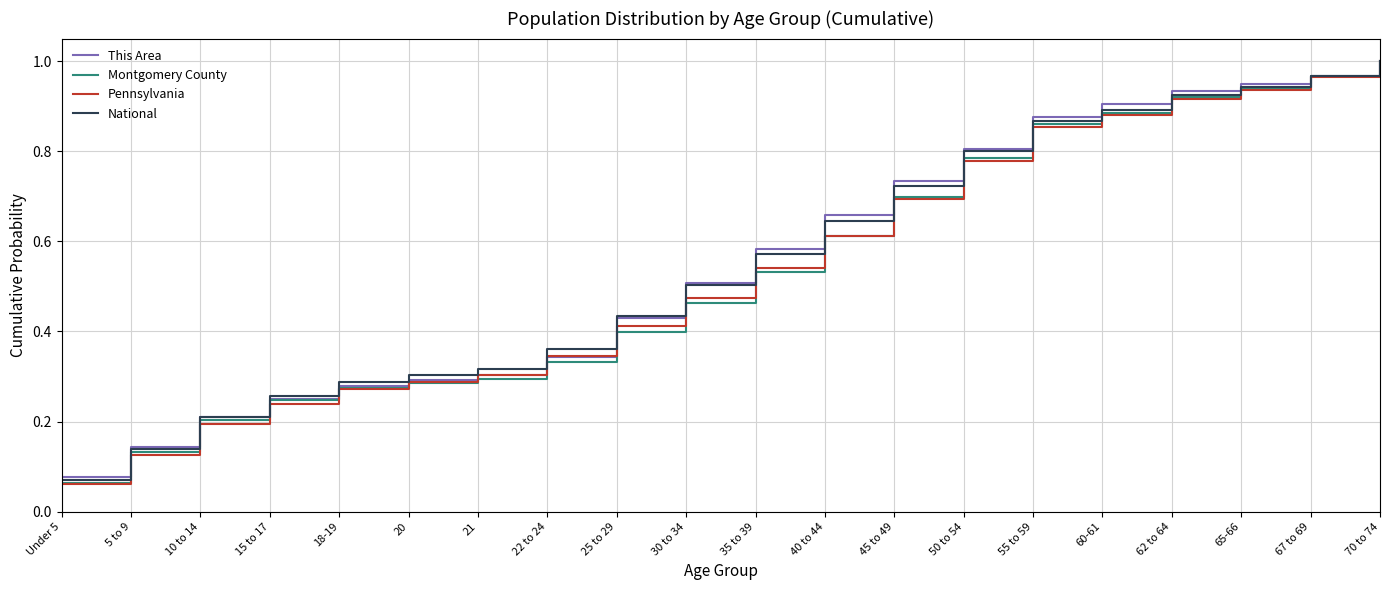

True or false: This Area and National intersect in this chart.

True